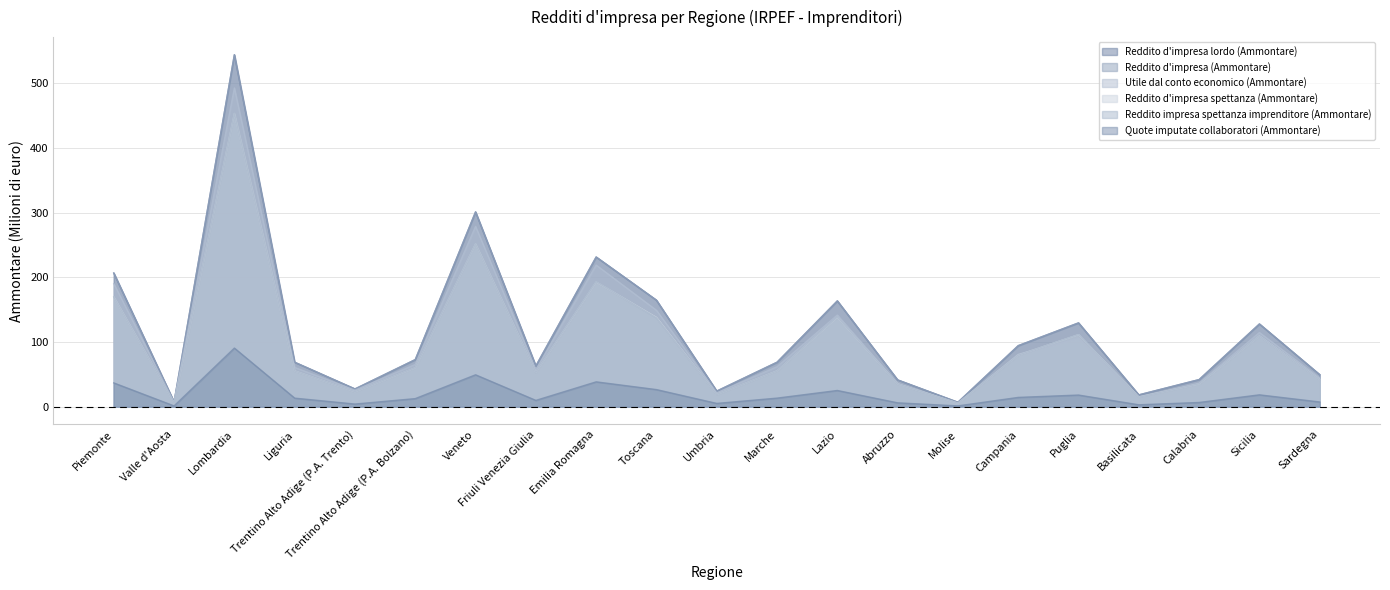

How many lines are shown in the chart?

6